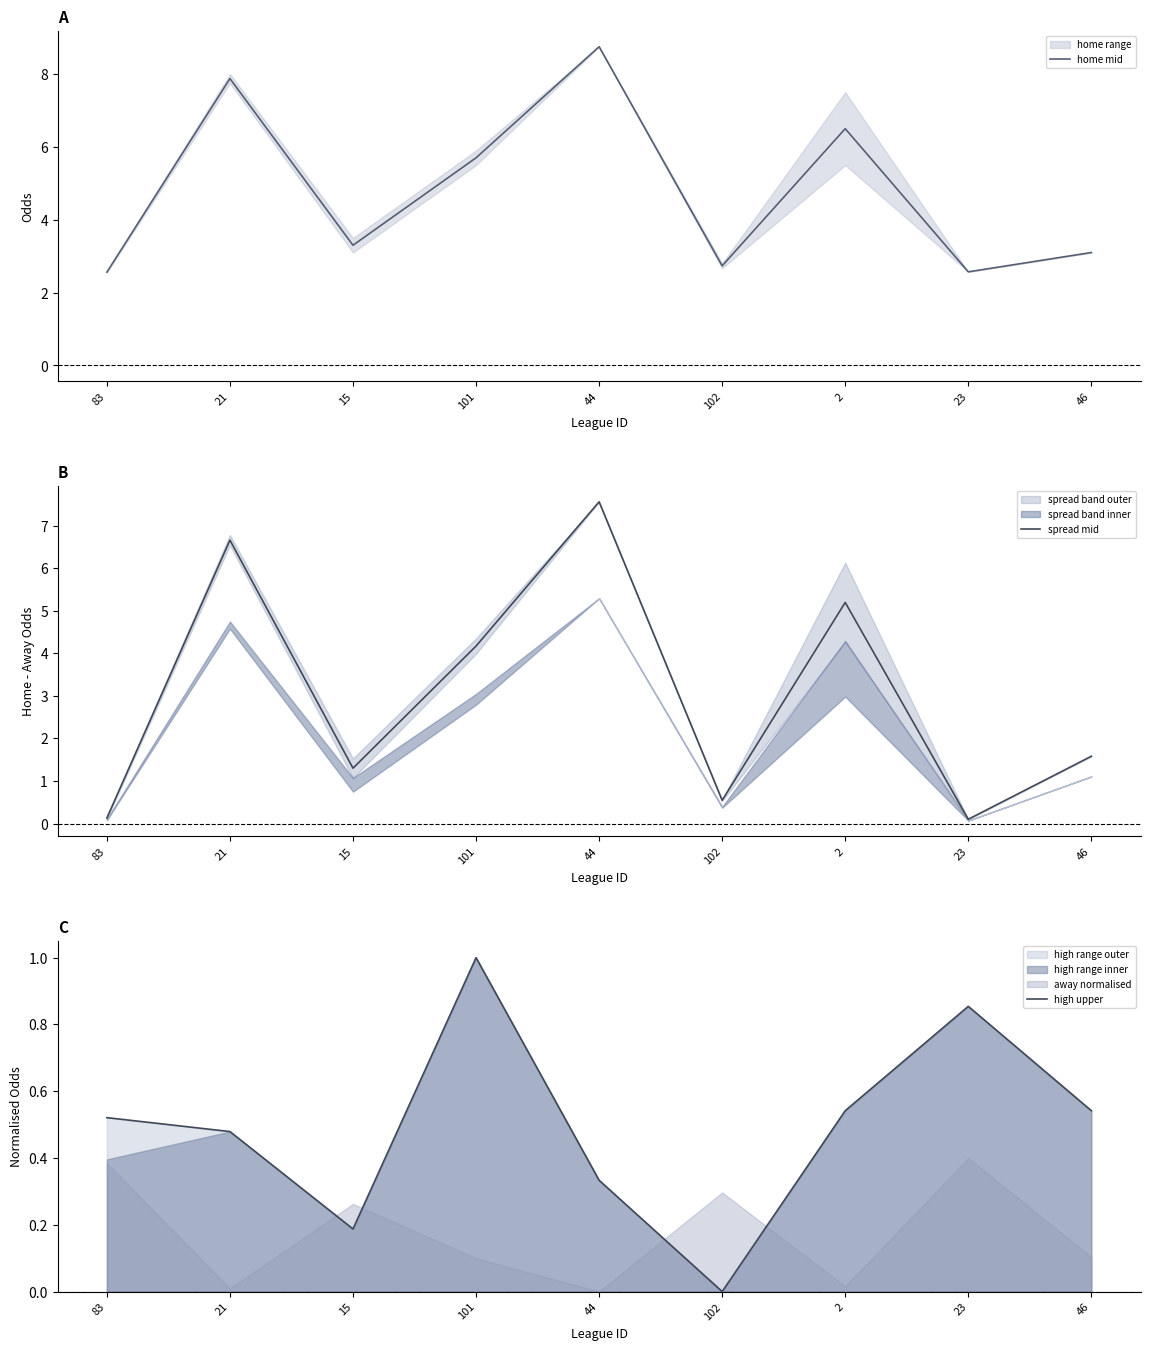

Is it true that high upper equals 0.3 at 15?

False